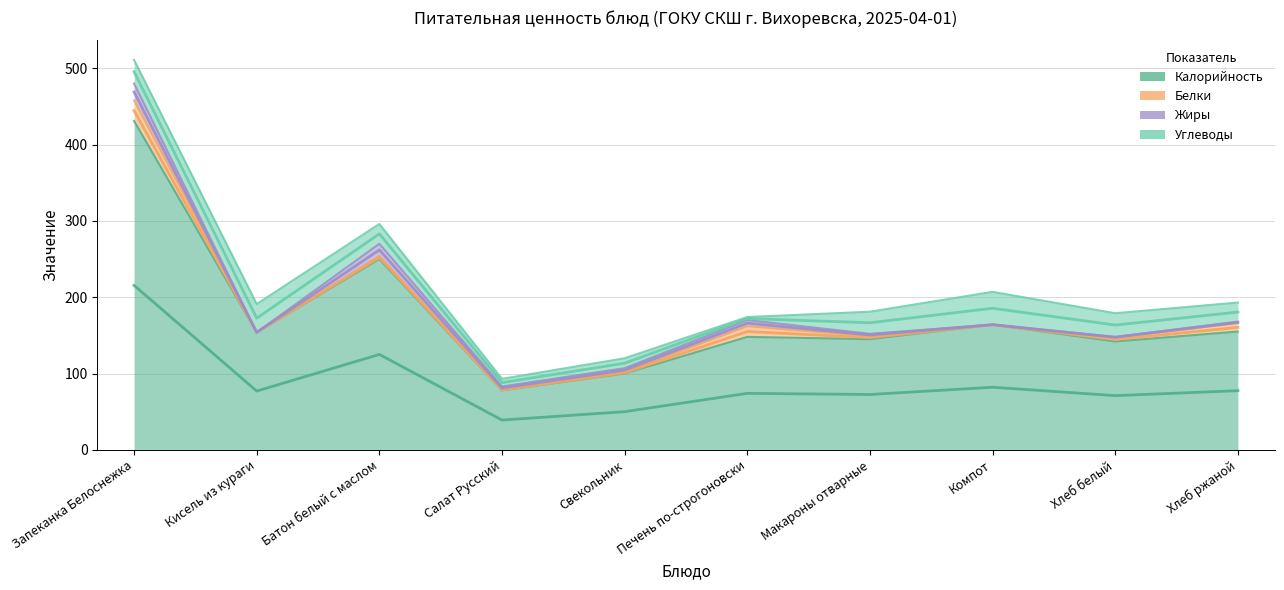

What is the sum of all Жиры values?

61